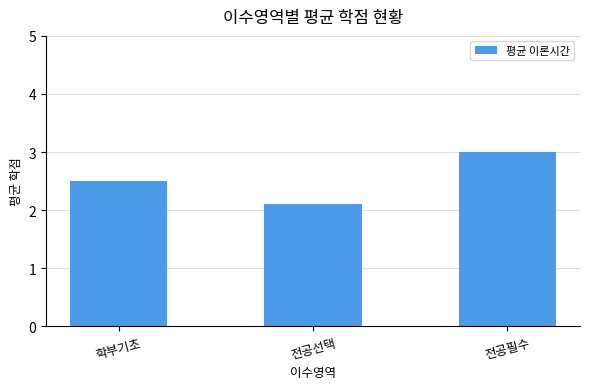

Which label corresponds to the smallest value in the chart?

전공선택